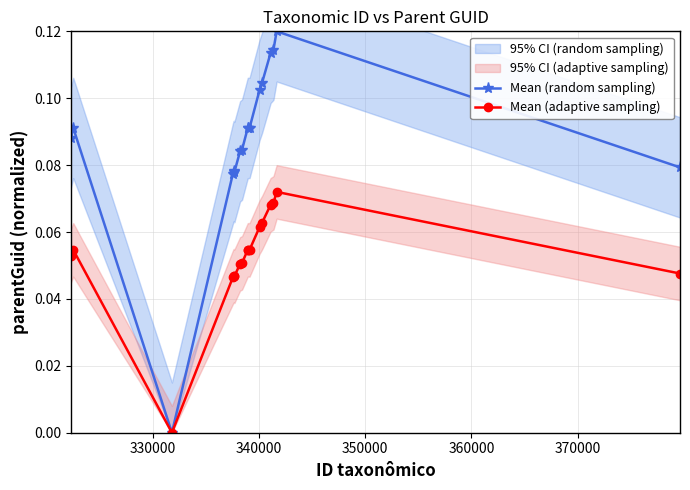

How many interior local peaks does the Mean (random sampling) series have?

3